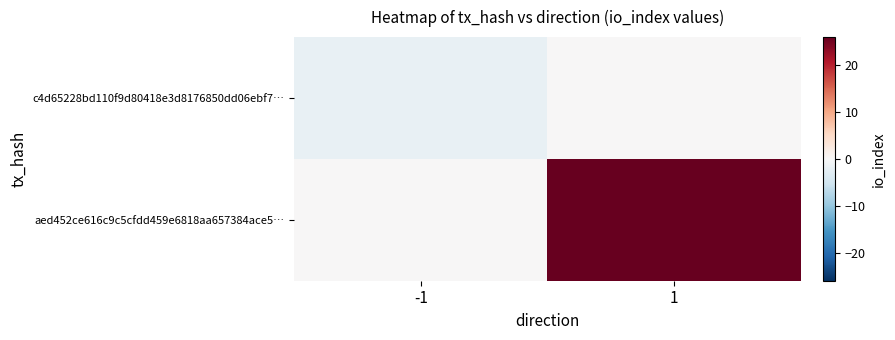

At how many categories does at least one series exceed 19?

1